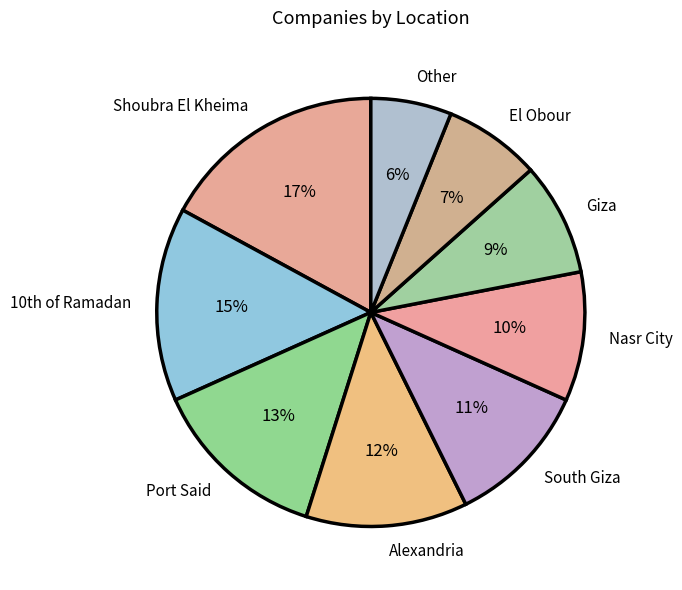

How many segments does this pie chart have?

9